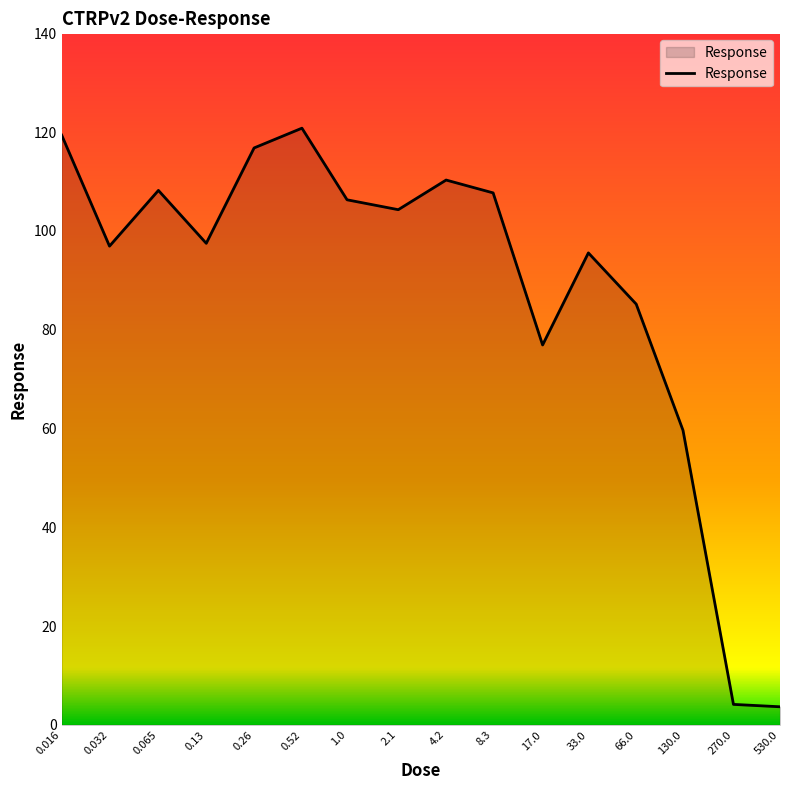

What is the maximum value shown in the chart?

120.8